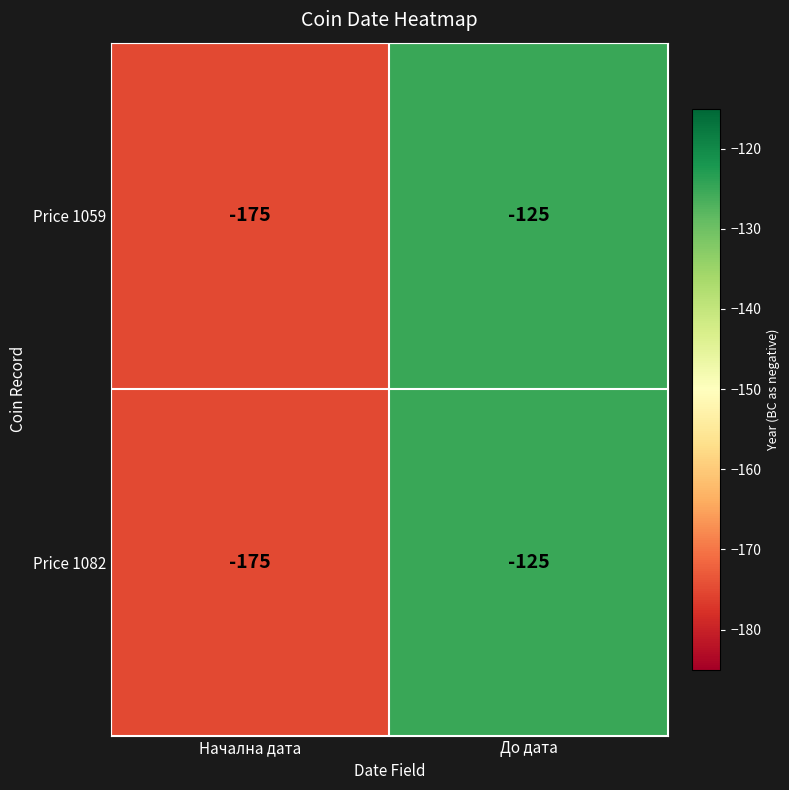

Where is Price 1059 nearest to the value -150?

Начална дата